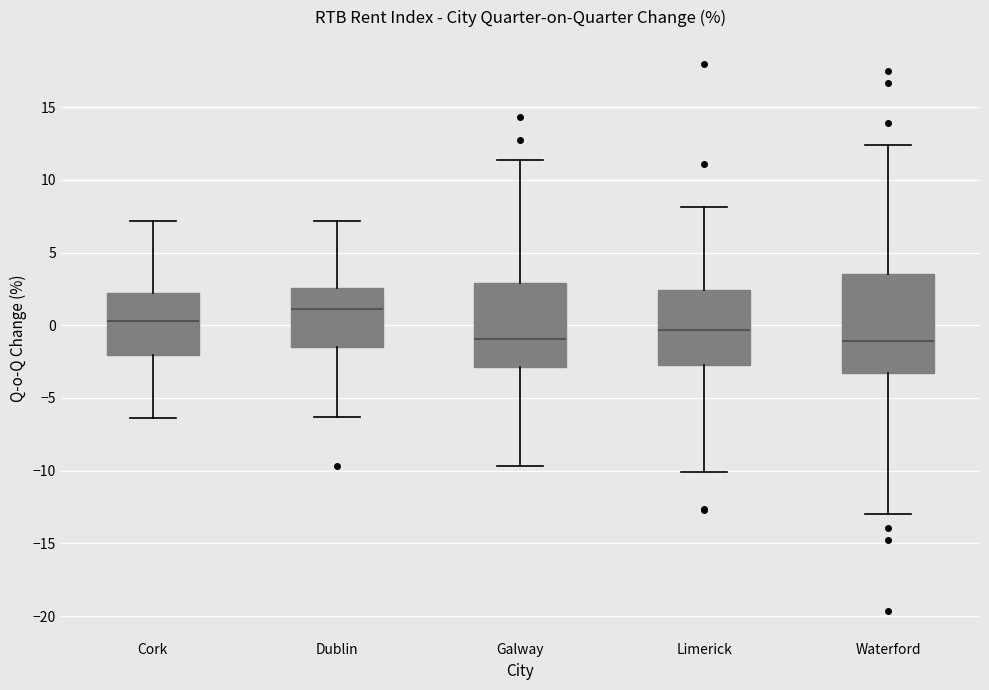

Reading left to right, read every box against the y-axis: the position of its median line, the range the box covers, and the ends of its whiskers. The values are not printed on the chart, so give them approximately, as read against the axis.

Cork: median 0.5, box -2.0 to 2.0, whiskers -6.5 to 7.0
Dublin: median 1.0, box -1.5 to 2.5, whiskers -6.5 to 7.0
Galway: median -1.0, box -3.0 to 3.0, whiskers -9.5 to 11.5
Limerick: median -0.5, box -2.5 to 2.5, whiskers -10.0 to 8.0
Waterford: median -1.0, box -3.5 to 3.5, whiskers -13.0 to 12.5